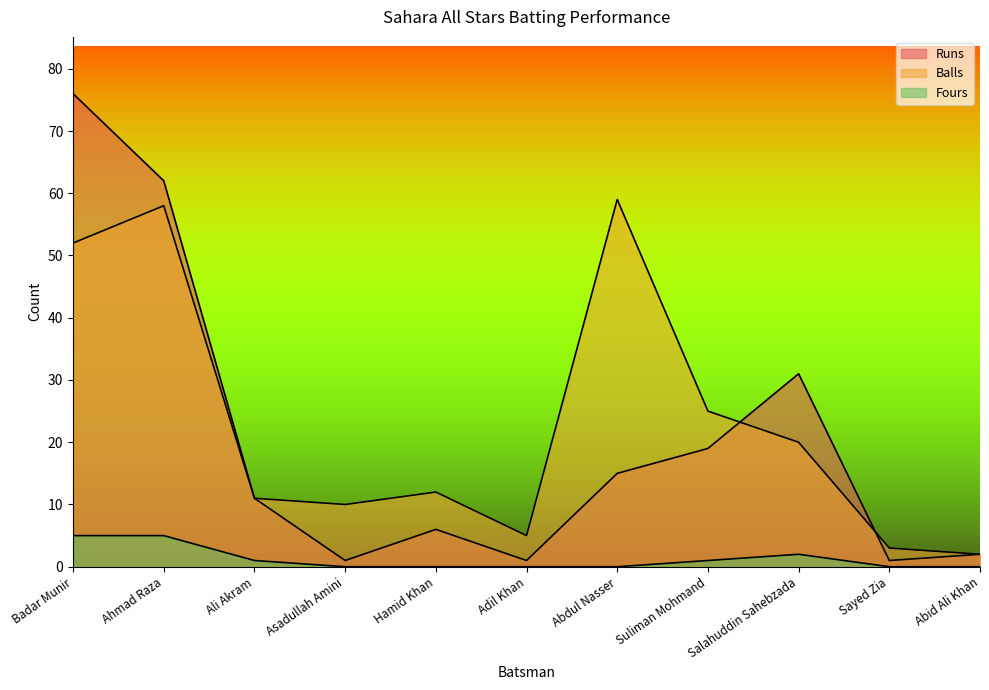

Is the value of Fours at Sayed Zia greater than the value of Balls at Adil Khan?

No